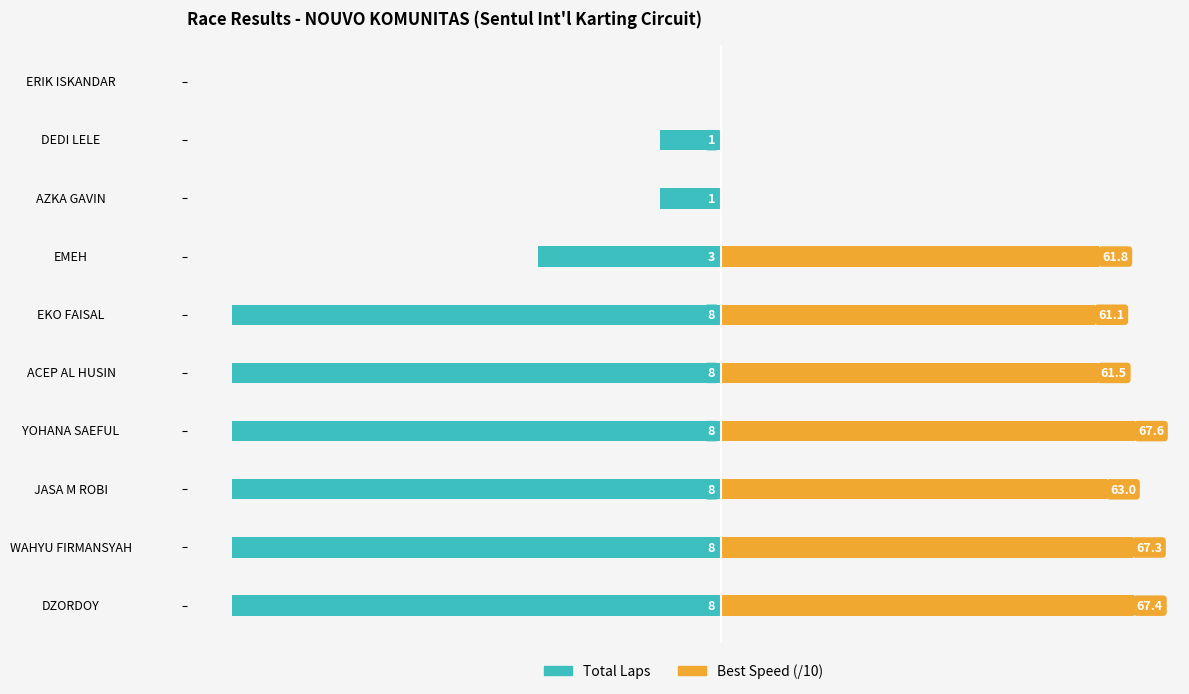

Which series changed the most between EMEH and ERIK ISKANDAR?

Best Speed (/10)